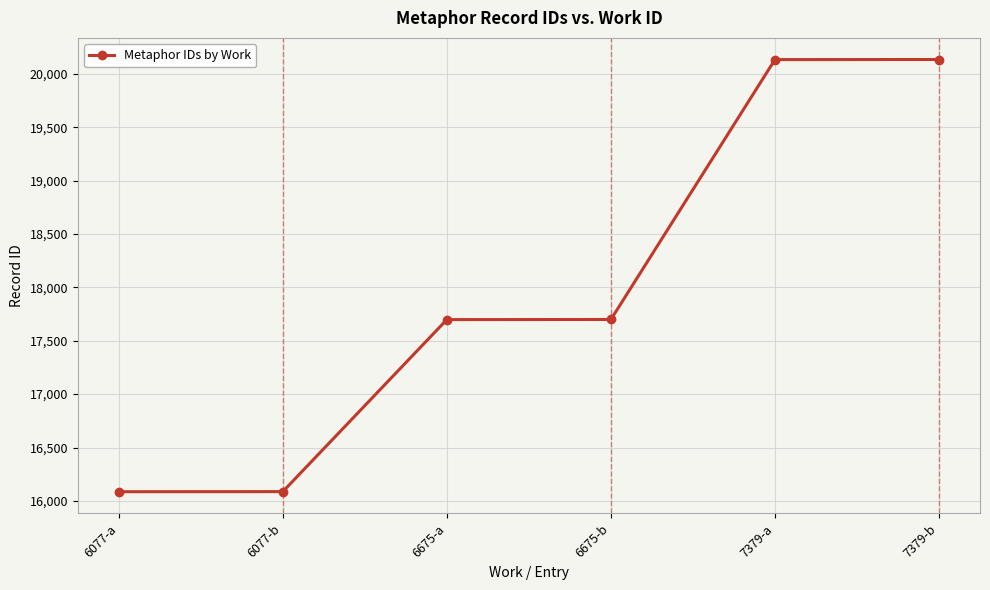

True or false: there are more than 2 points higher than both neighbors.

False